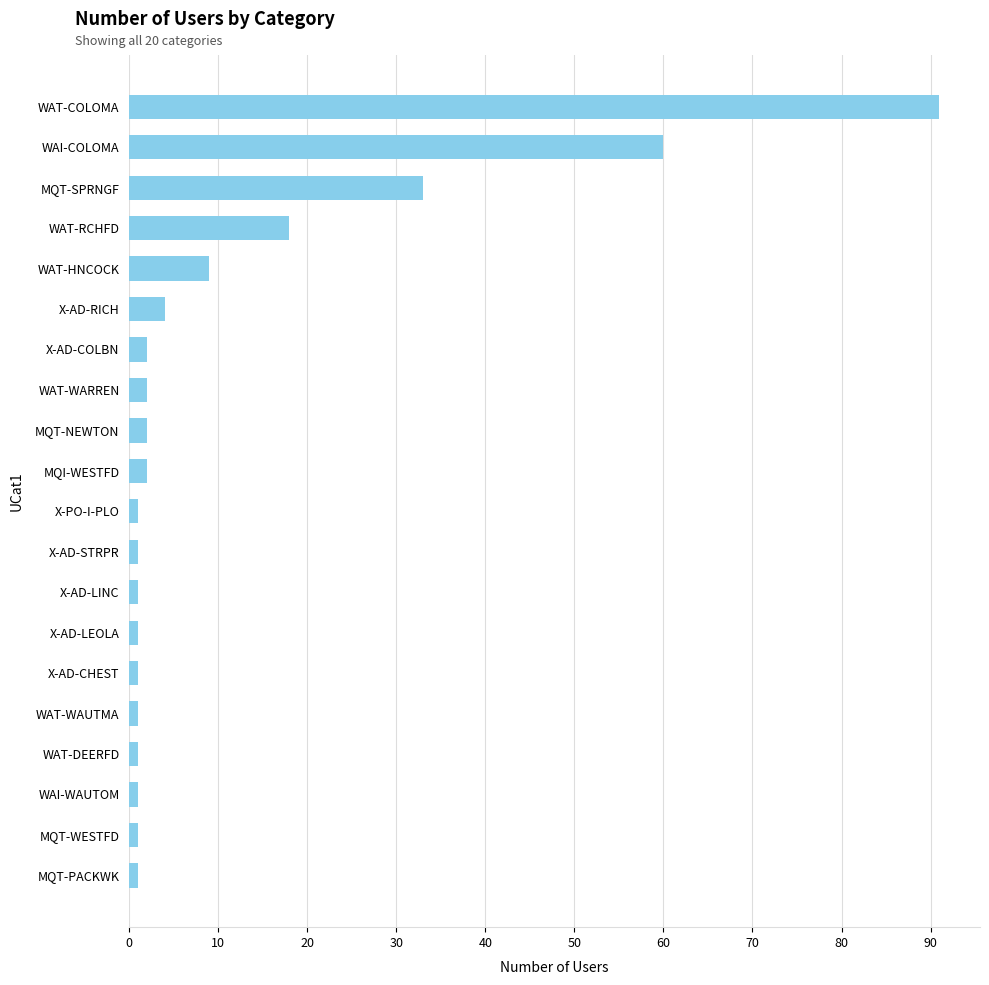

Which has a higher value, X-AD-RICH or X-AD-CHEST?

X-AD-RICH